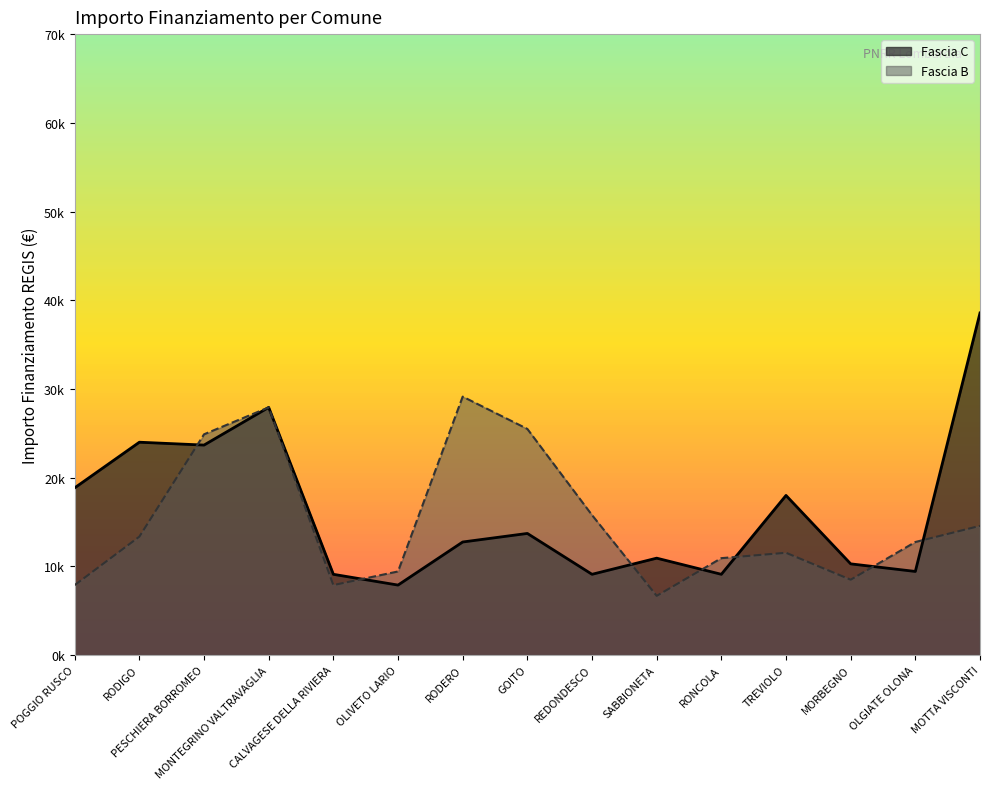

Which category has the highest value in the Fascia B series?

RODERO